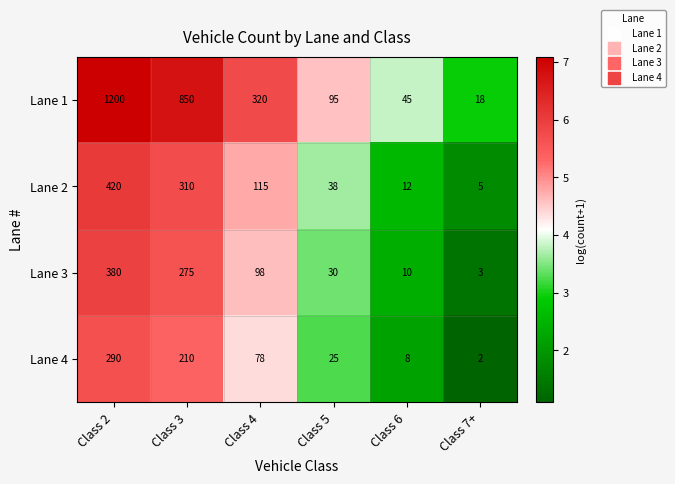

At which category does the chart reach its minimum across all series?

Class 7+